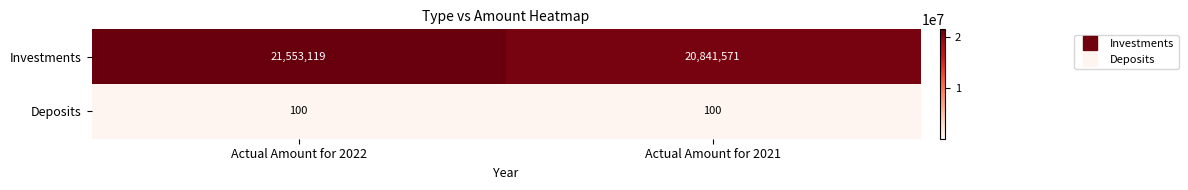

Which label corresponds to the largest value in the chart?

Actual Amount for 2022